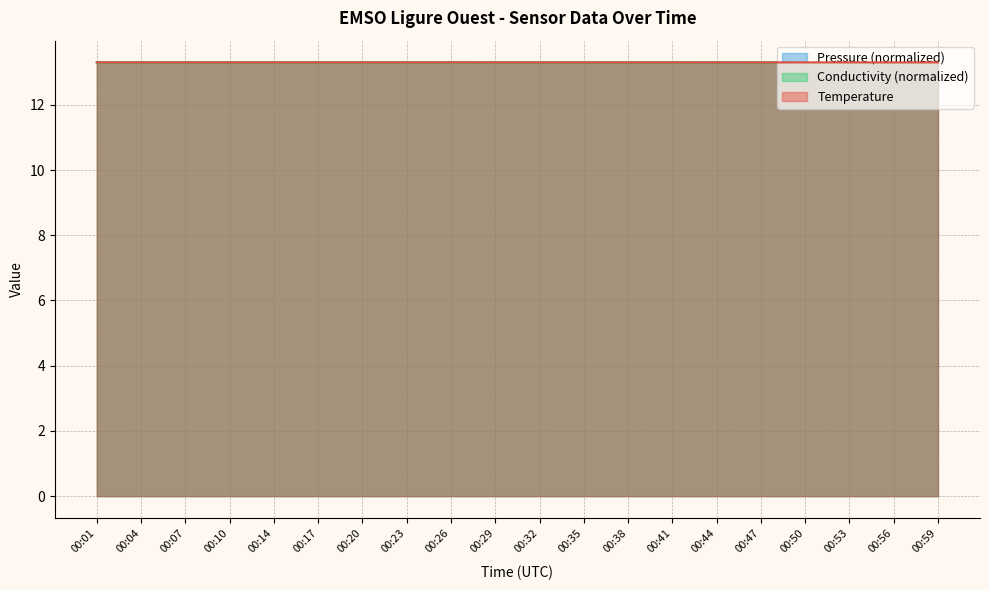

Which series changed the most between 00:20 and 00:26?

Temperature